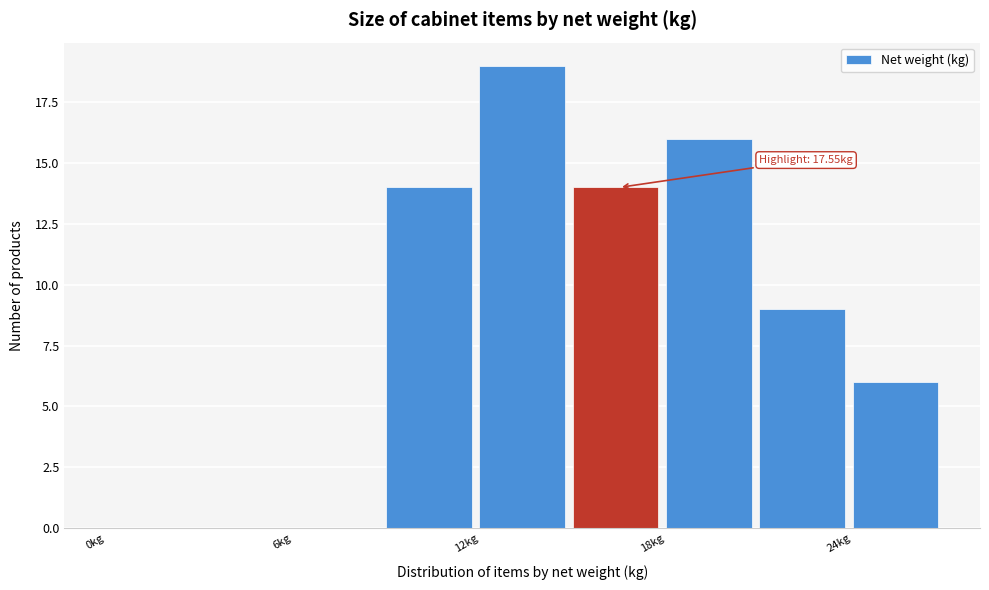

Read against the x-axis, roughly where is the centre of the tallest bar?

13